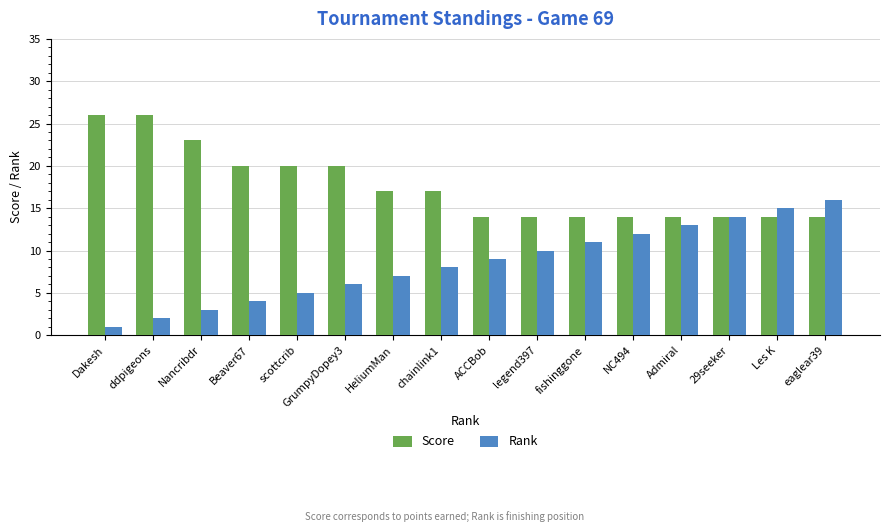

How many groups of bars are there?

16